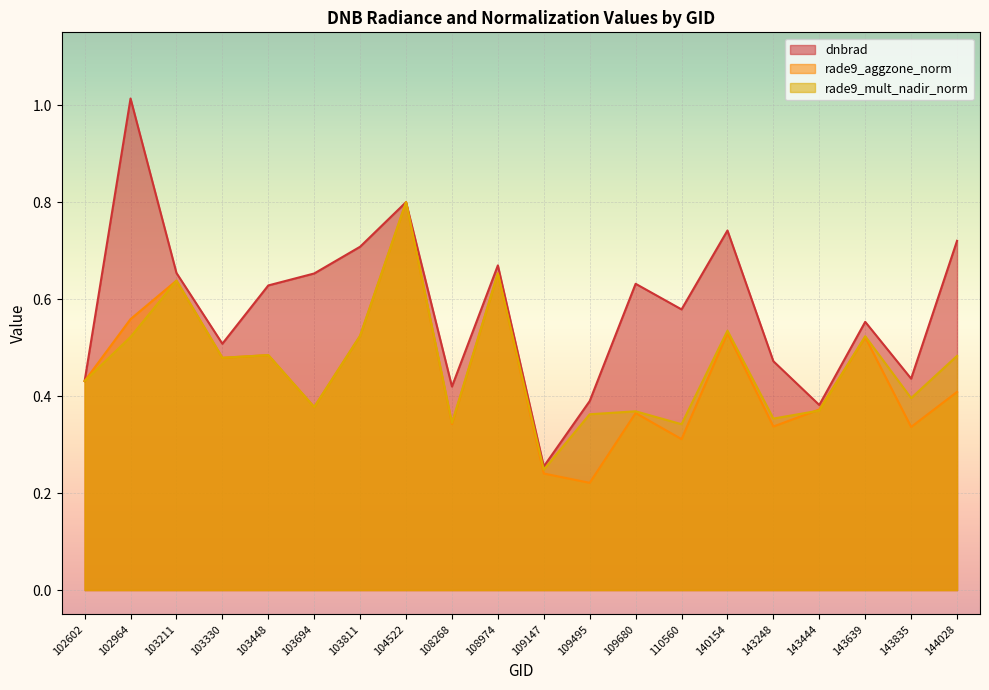

Is it true that rade9_mult_nadir_norm equals 0.5 at 103694?

False